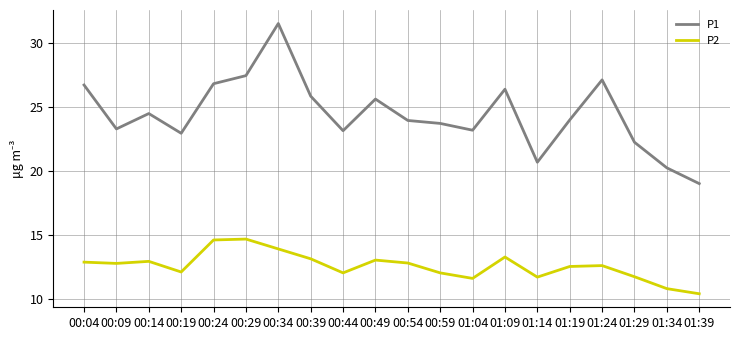

At which category does P1 reach its first local valley?

00:09